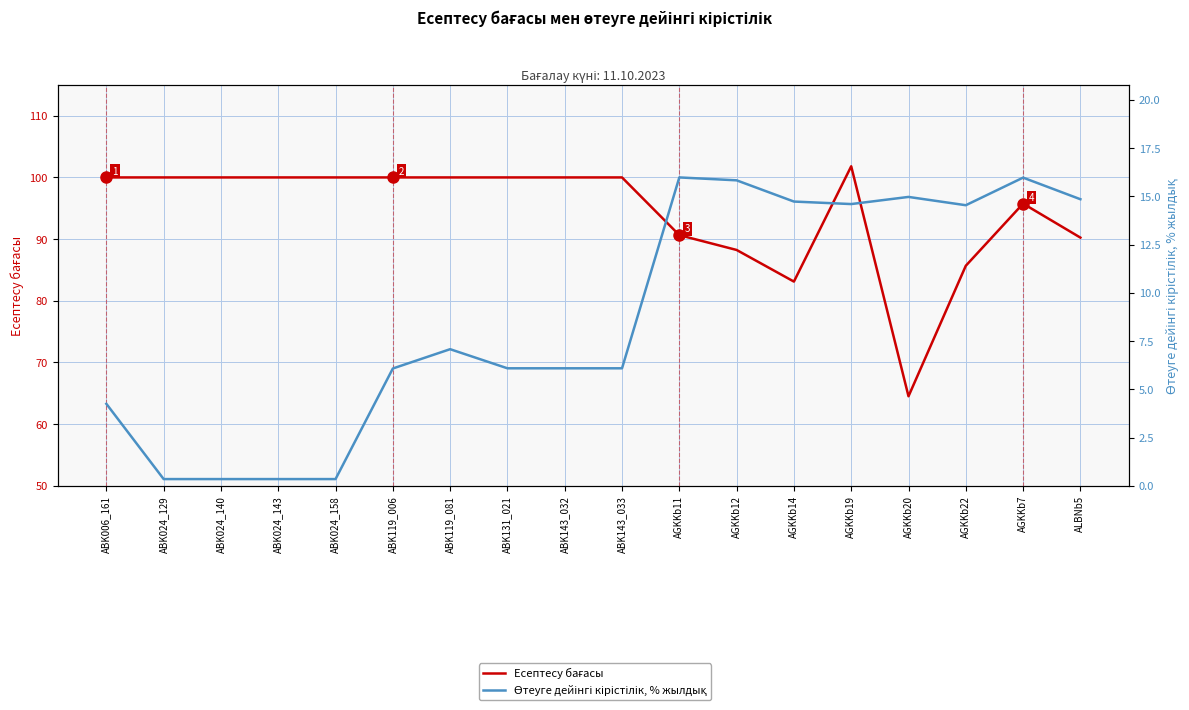

At which category does the chart reach its minimum across all series?

ABK024_129